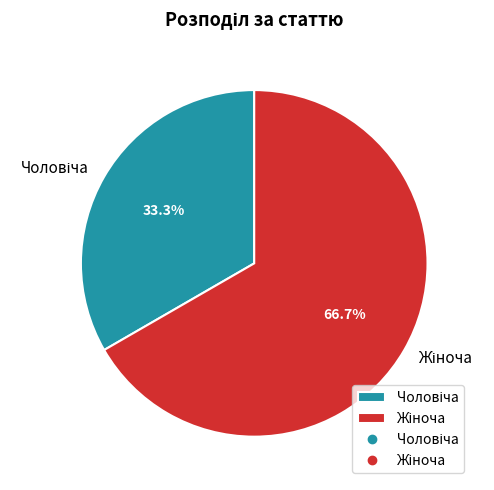

How many slices are in this pie chart?

2